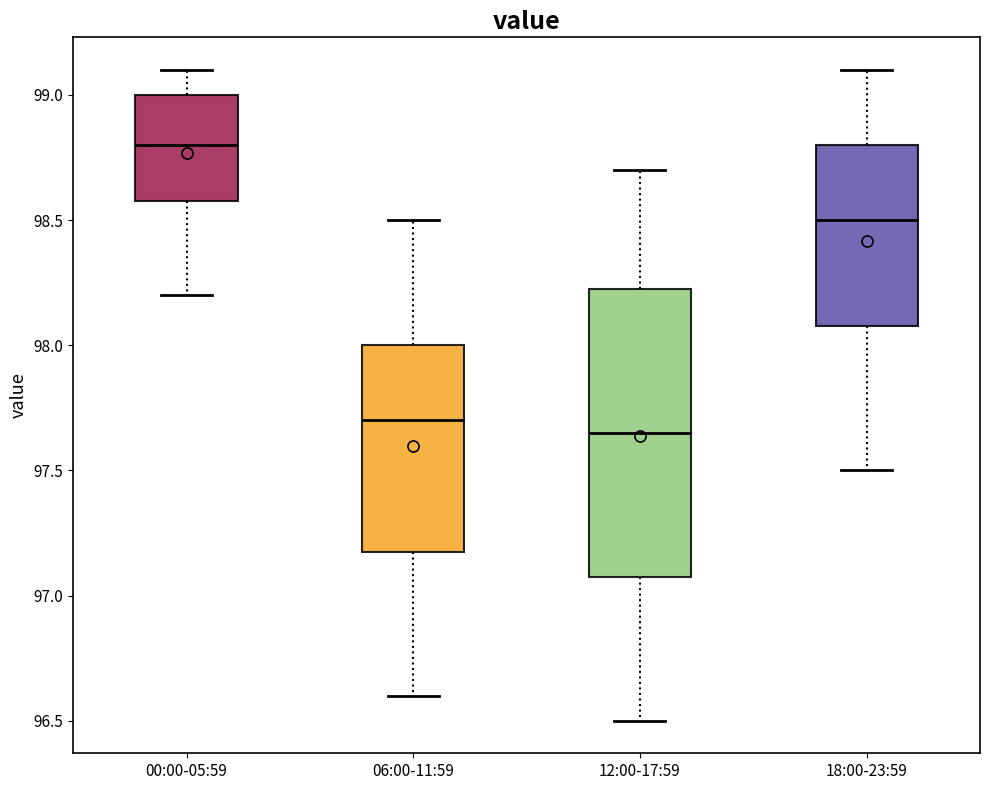

Where is the lower edge of the box for 12:00-17:59 on the y-axis? The values are not printed on the chart, so give them approximately, as read against the axis.

97.10